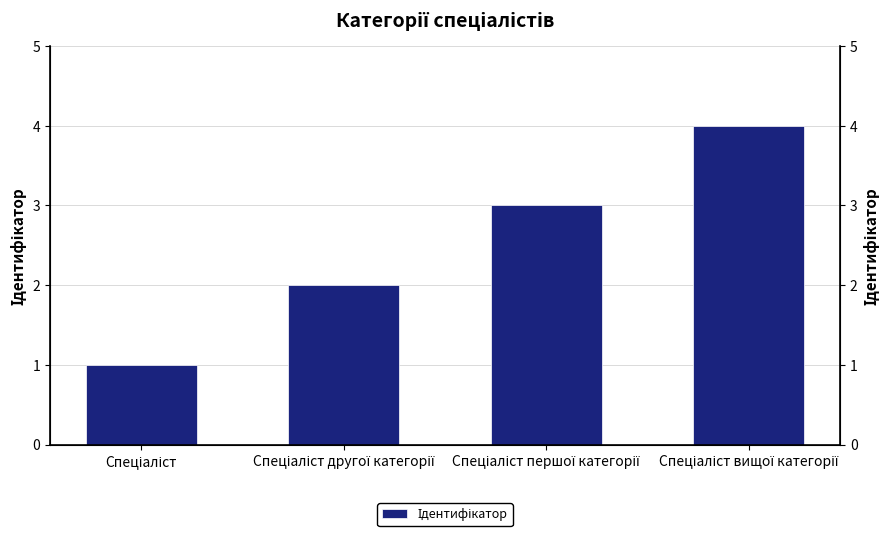

What is the maximum value shown in the chart?

4